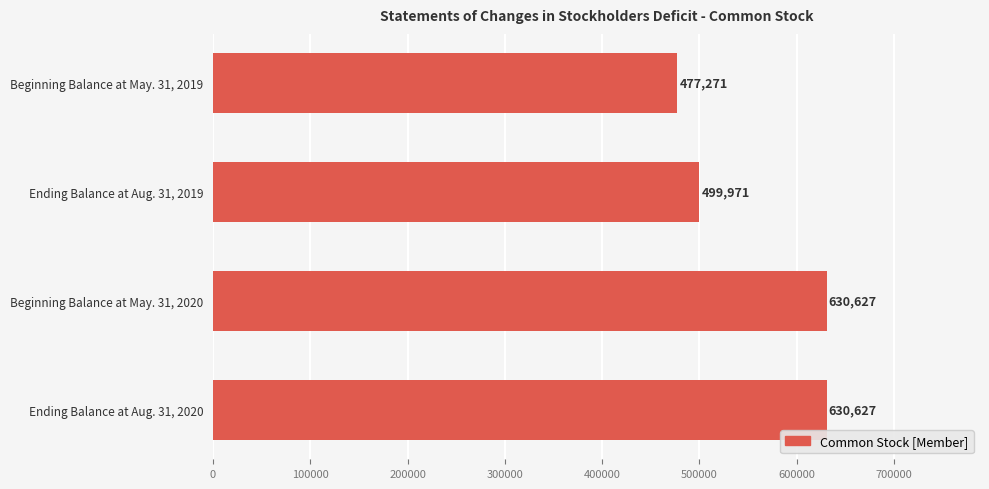

Between Beginning Balance at May. 31, 2019 and Ending Balance at Aug. 31, 2020, which is larger?

Ending Balance at Aug. 31, 2020